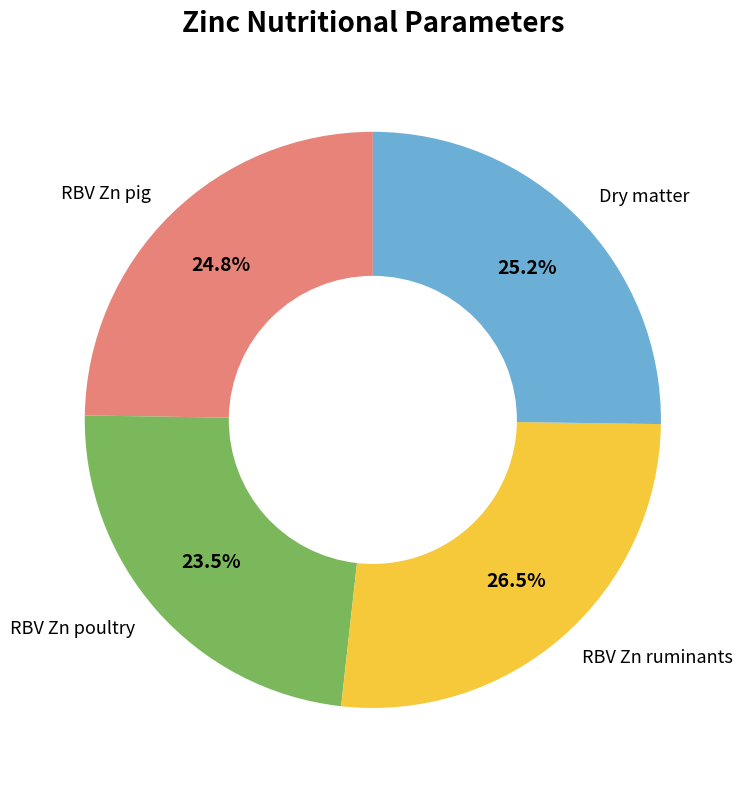

Does Dry matter represent more than half of the total?

No